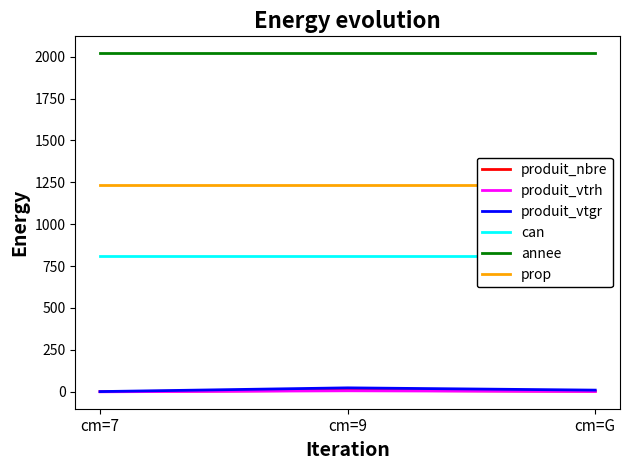

What is the sum of all produit_vtrh values?

8.0